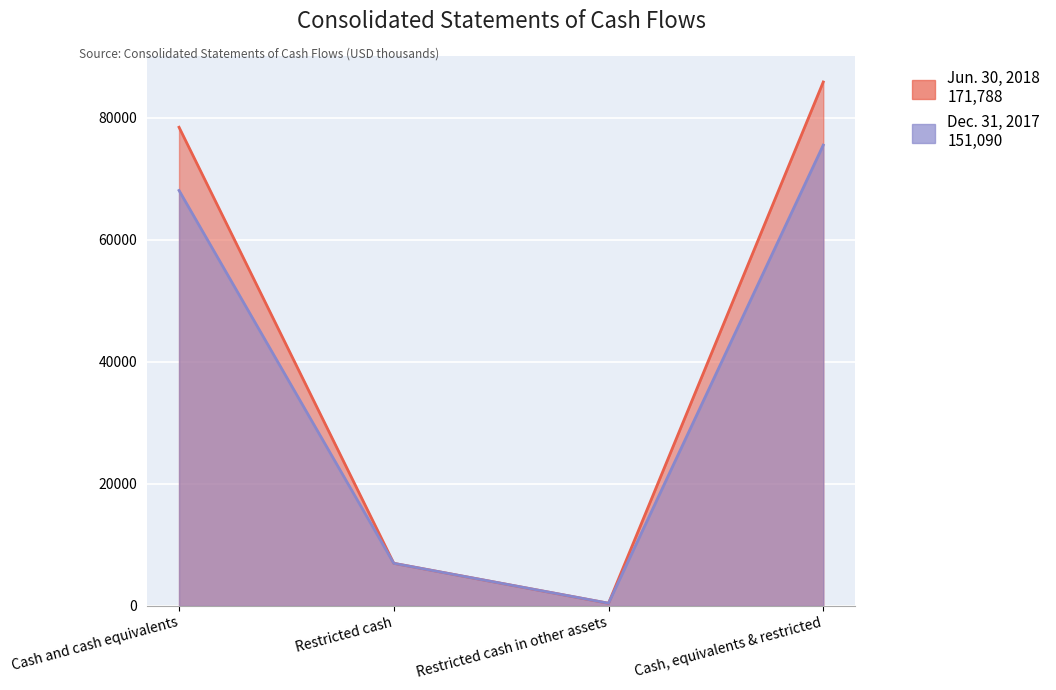

List the series in order of their overall mean, lowest first.

Dec. 31, 2017, Jun. 30, 2018